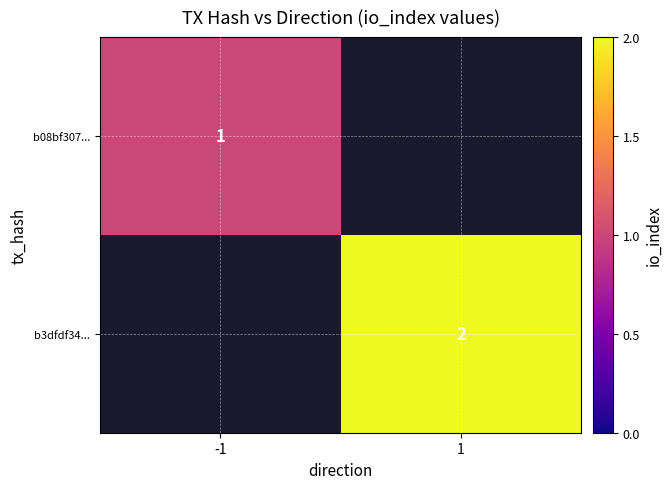

The b08bf307... series shows 1.8 at -1. True or false?

False